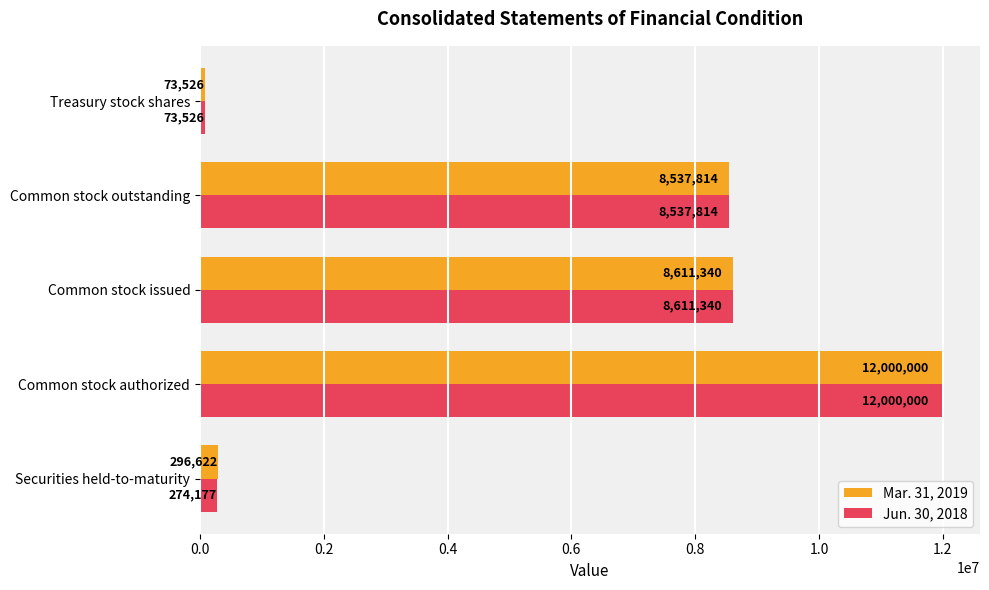

Is the value of Mar. 31, 2019 at Common stock authorized greater than the value of Jun. 30, 2018 at Common stock issued?

Yes